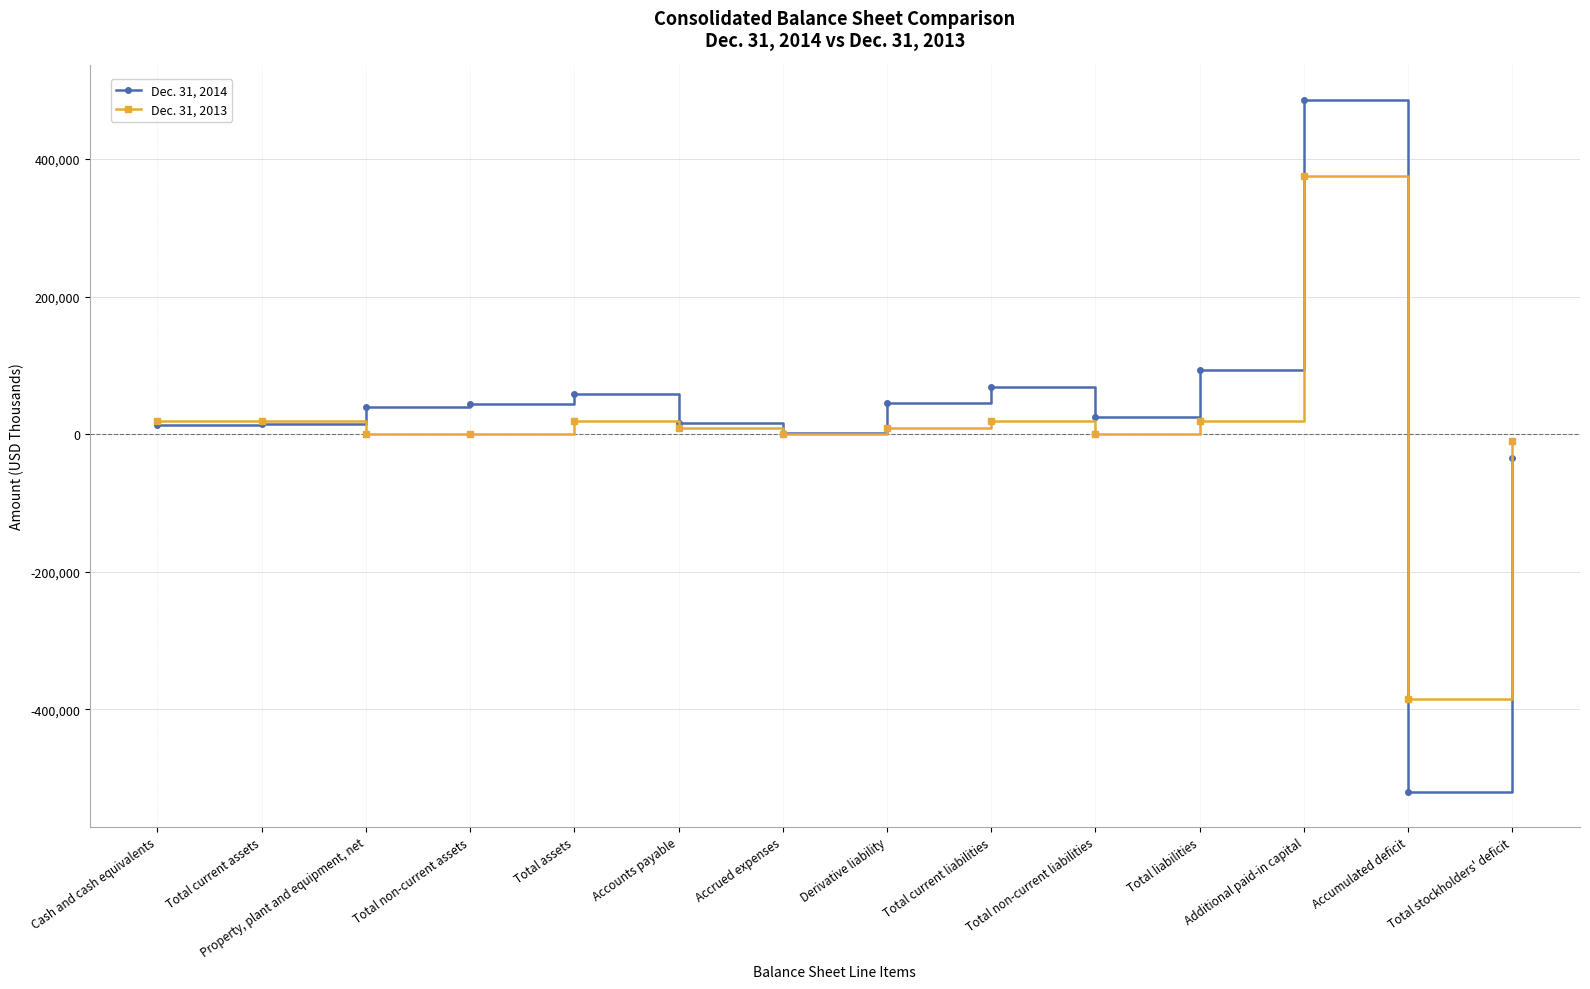

What is the average value of the Dec. 31, 2014 series?

24913